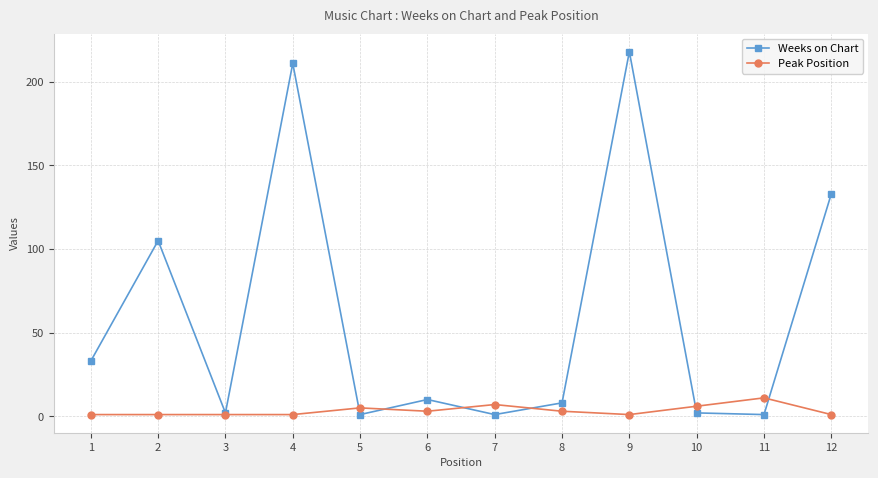

Rank the series by their average value, from highest to lowest.

Weeks on Chart, Peak Position